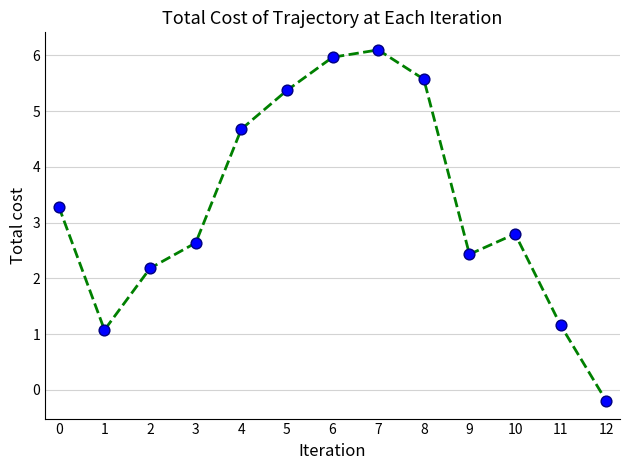

Between 4 and 12, which is larger?

4